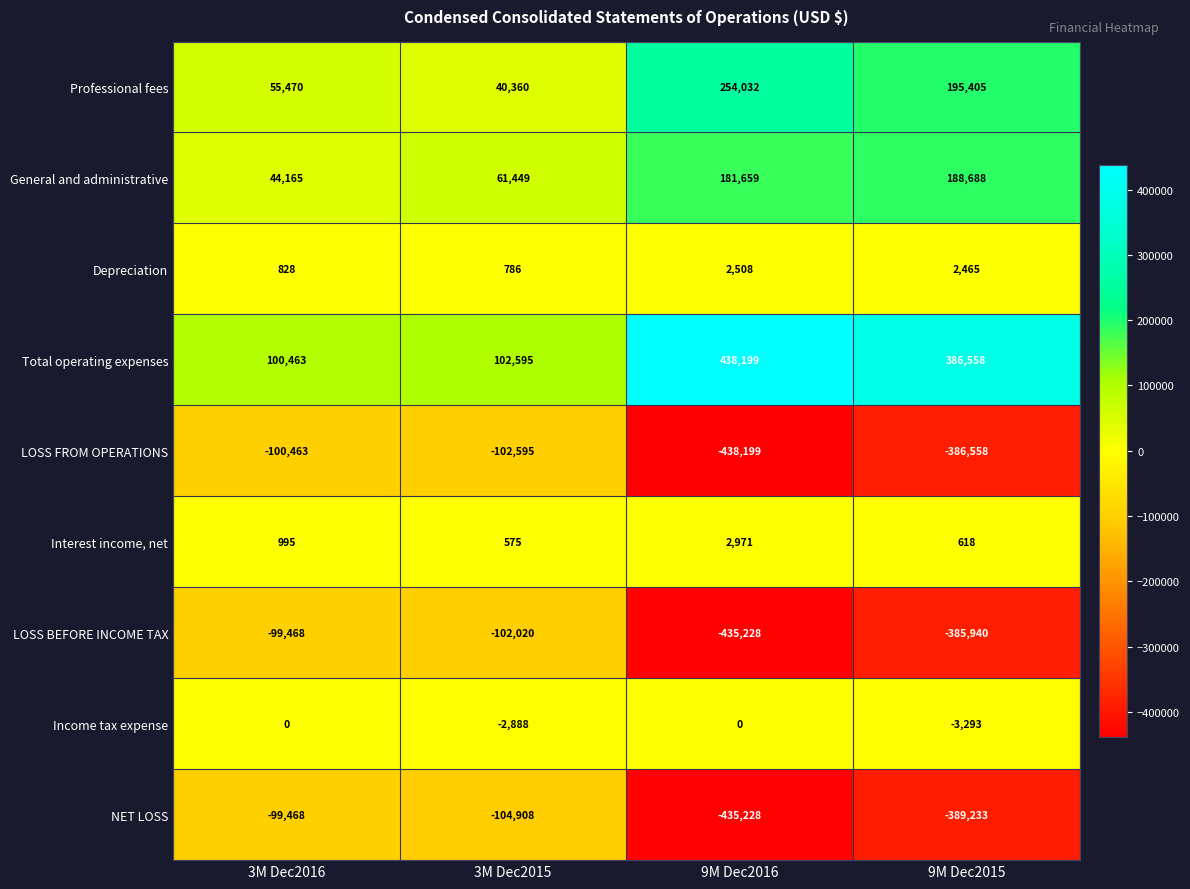

What is the difference between the Total operating expenses values at 3M Dec2016 and 3M Dec2015?

2132